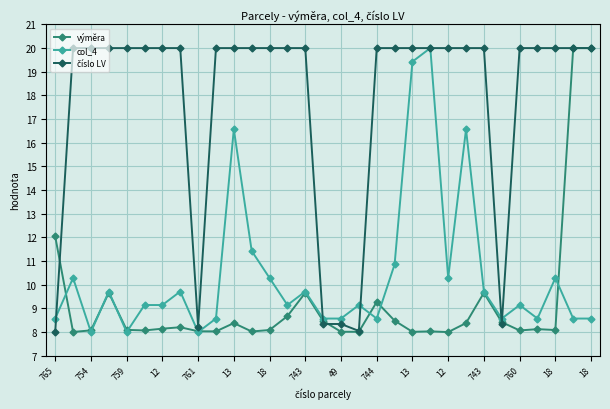

At how many categories does at least one series exceed 14?

25